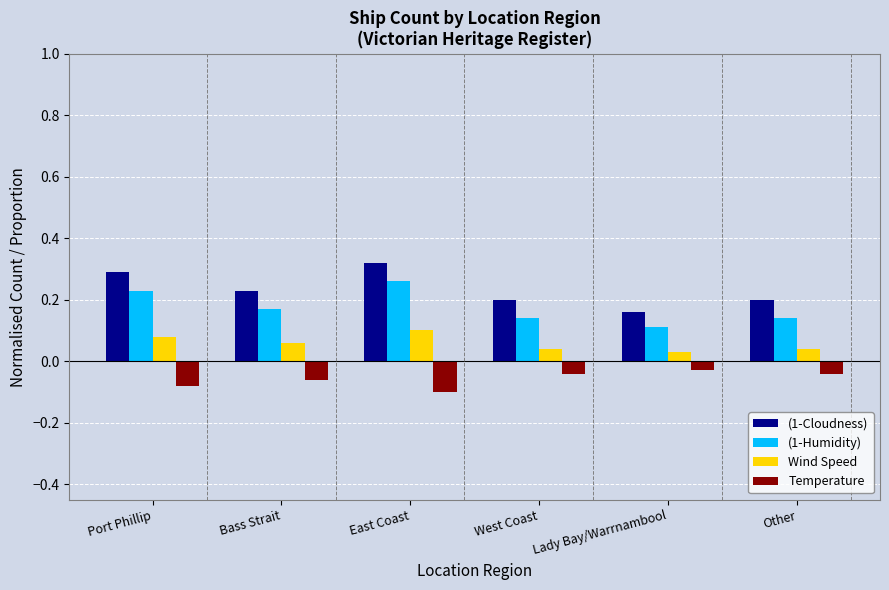

List the series in order of their overall mean, highest first.

(1-Cloudness), (1-Humidity), Wind Speed, Temperature